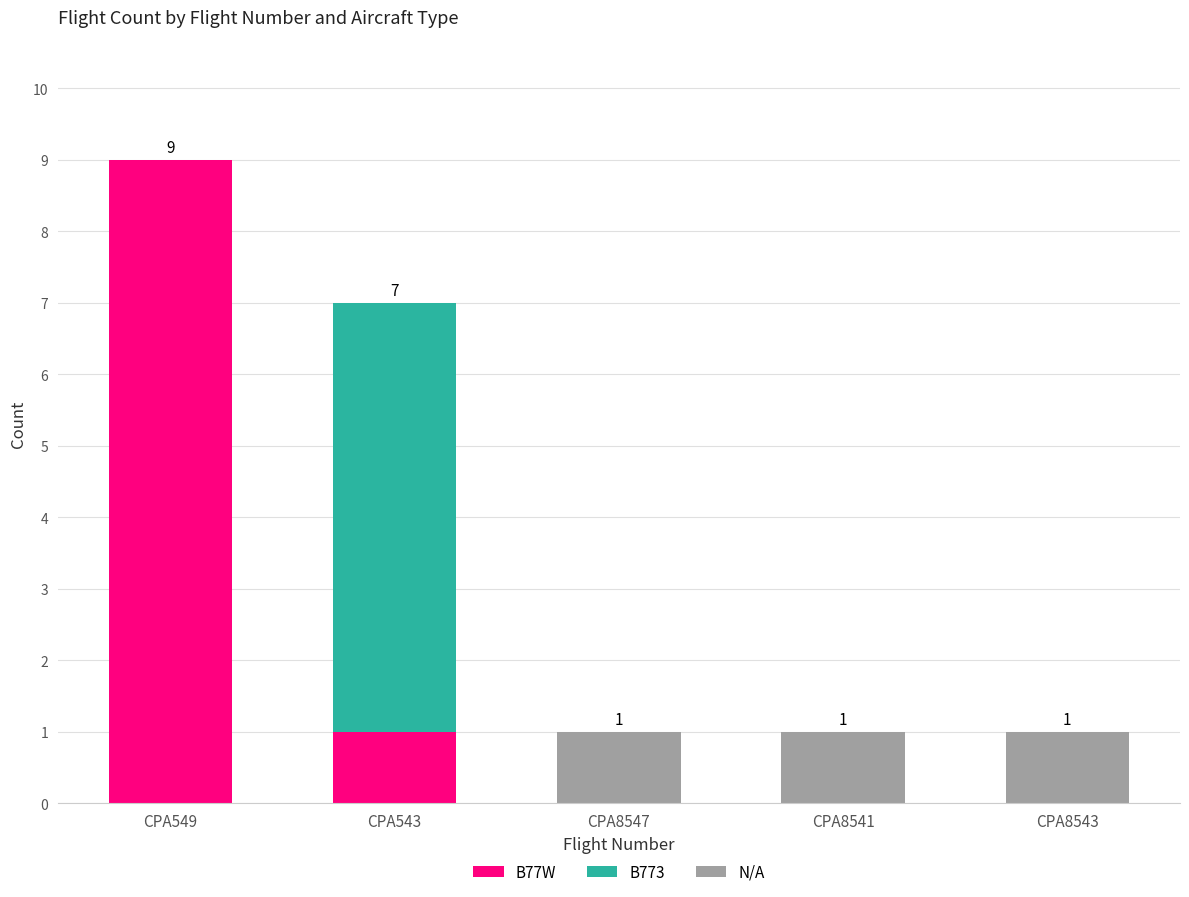

What is the maximum value for B77W?

9